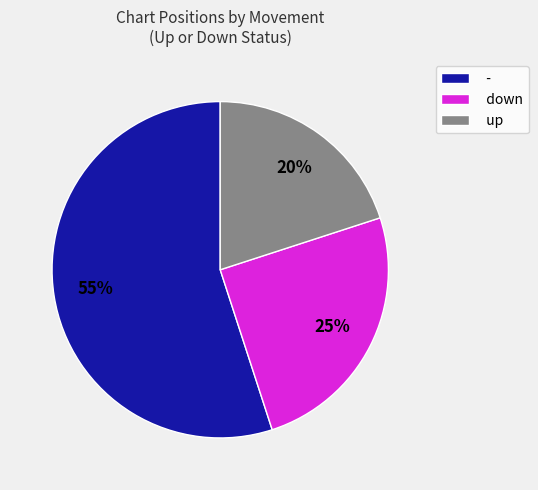

To the nearest percent, what is the average slice percentage?

33%